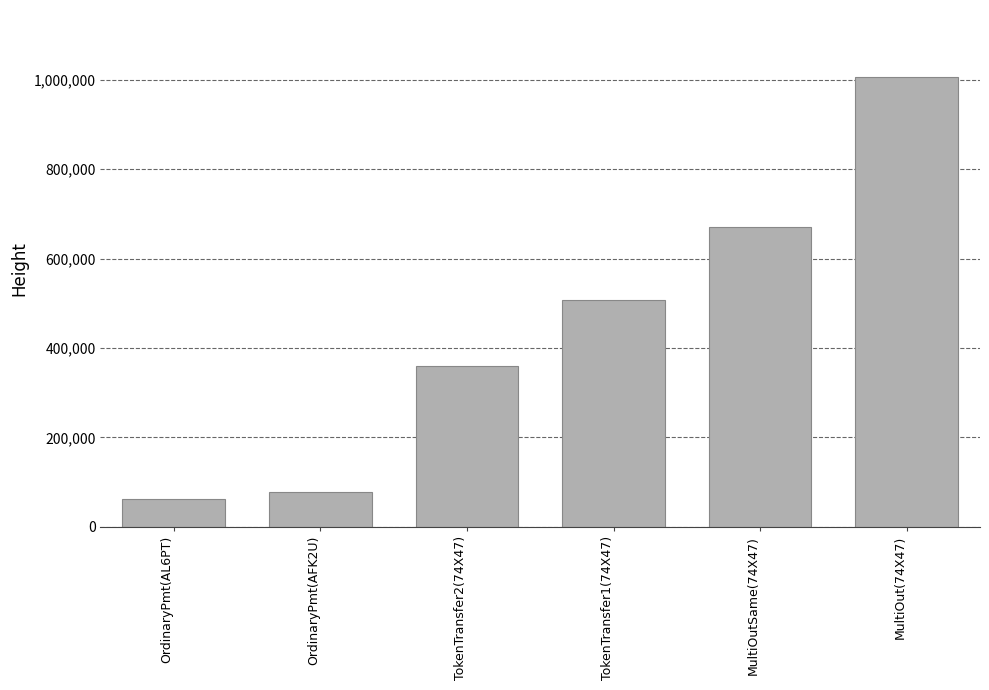

What is the sum of all values?

2687157